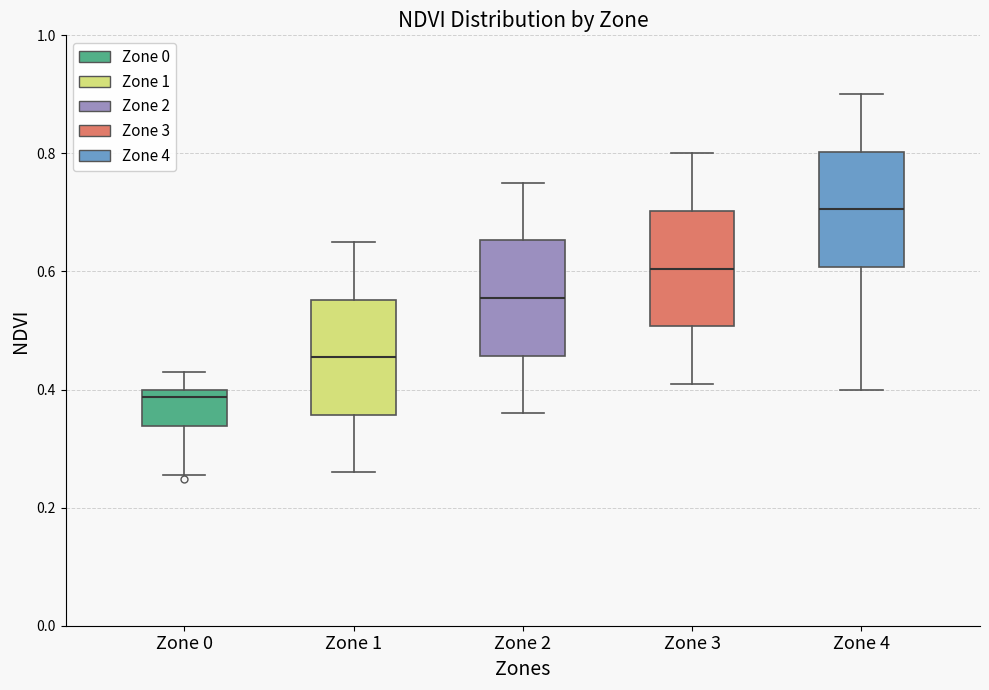

Which box's median line is the highest?

Zone 4